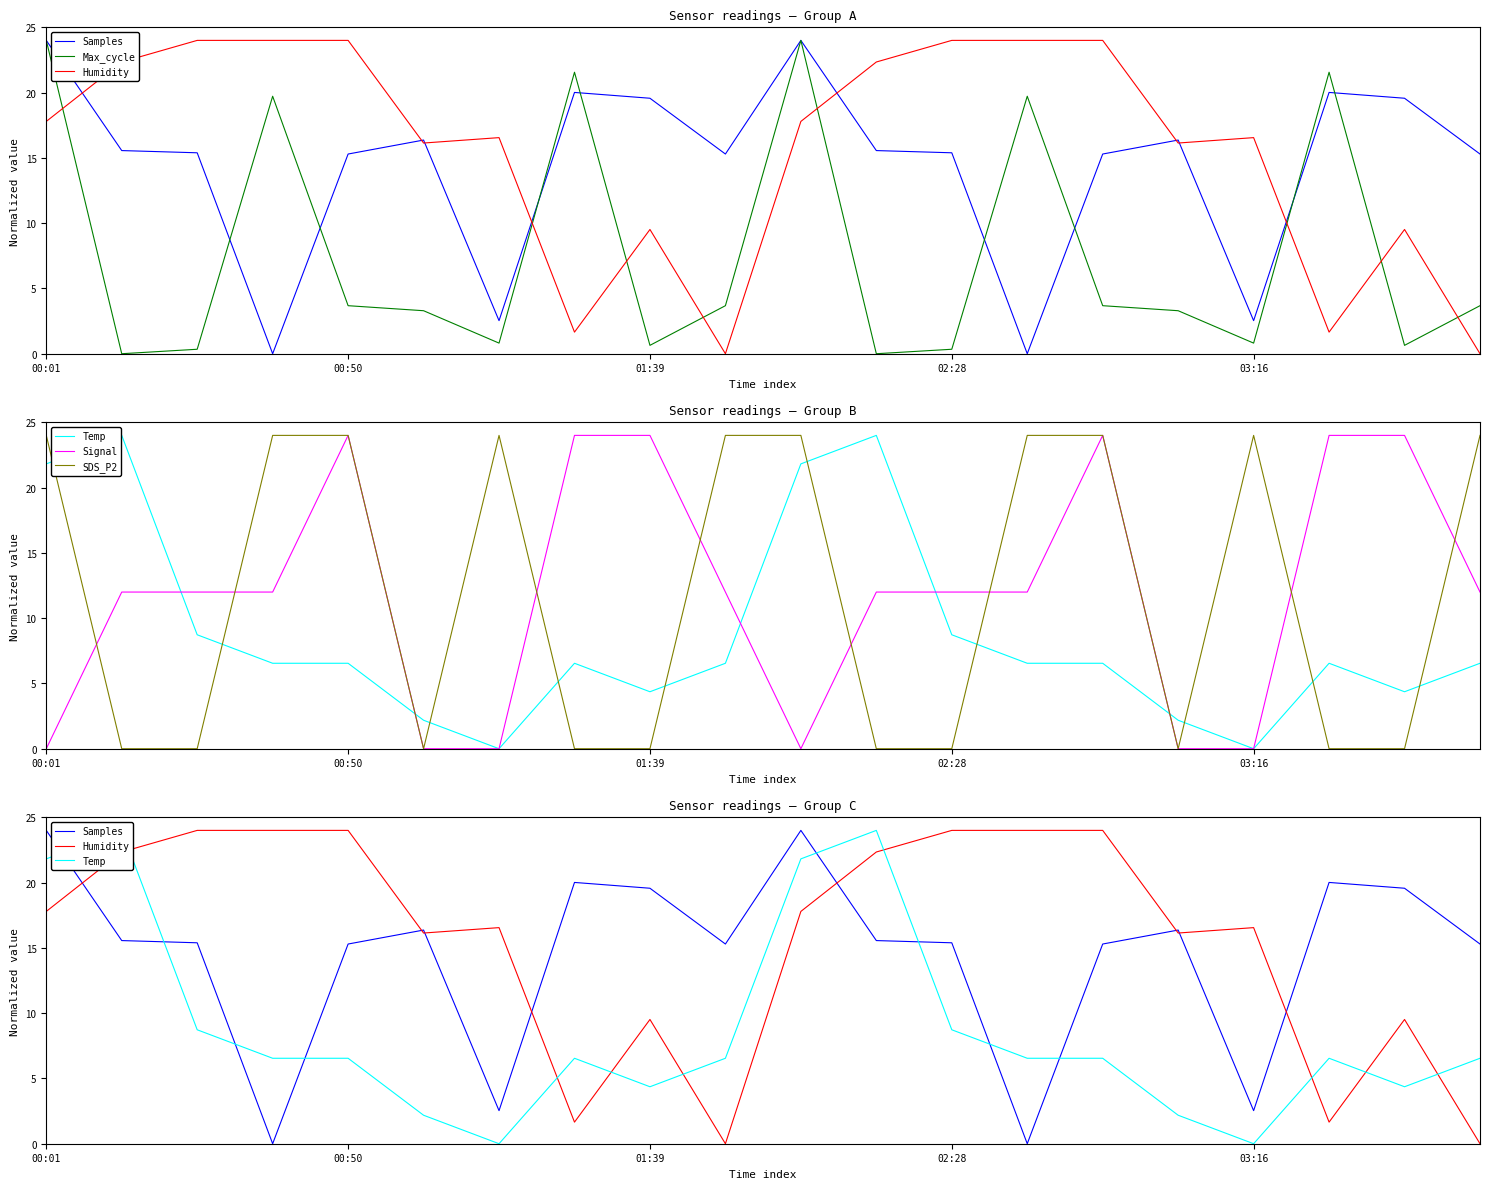

What is the average value of the Signal series?

12.0